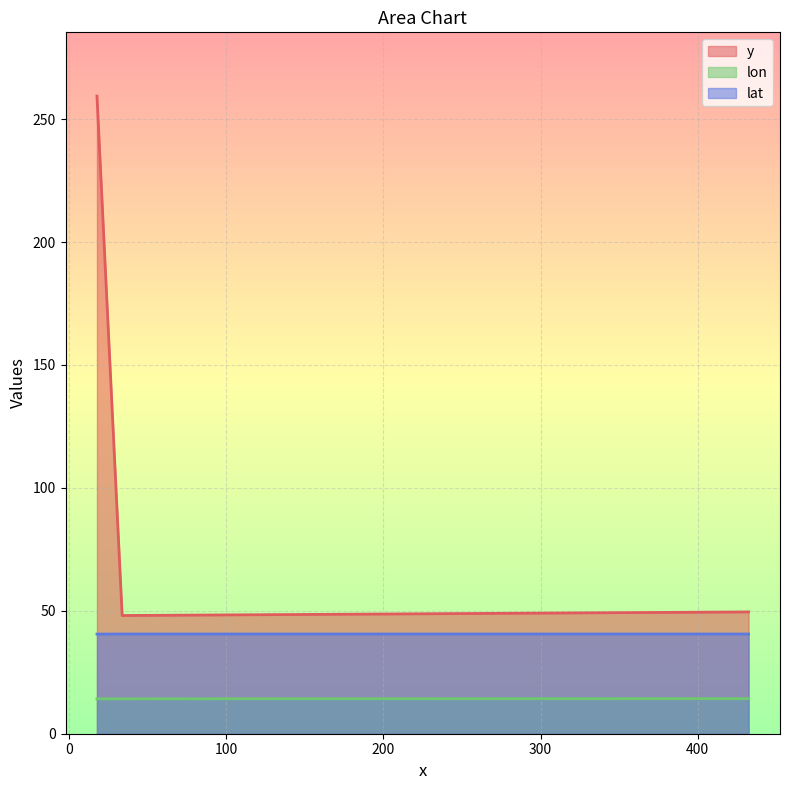

What is the difference between the maximum and minimum values in the y series?

211.3